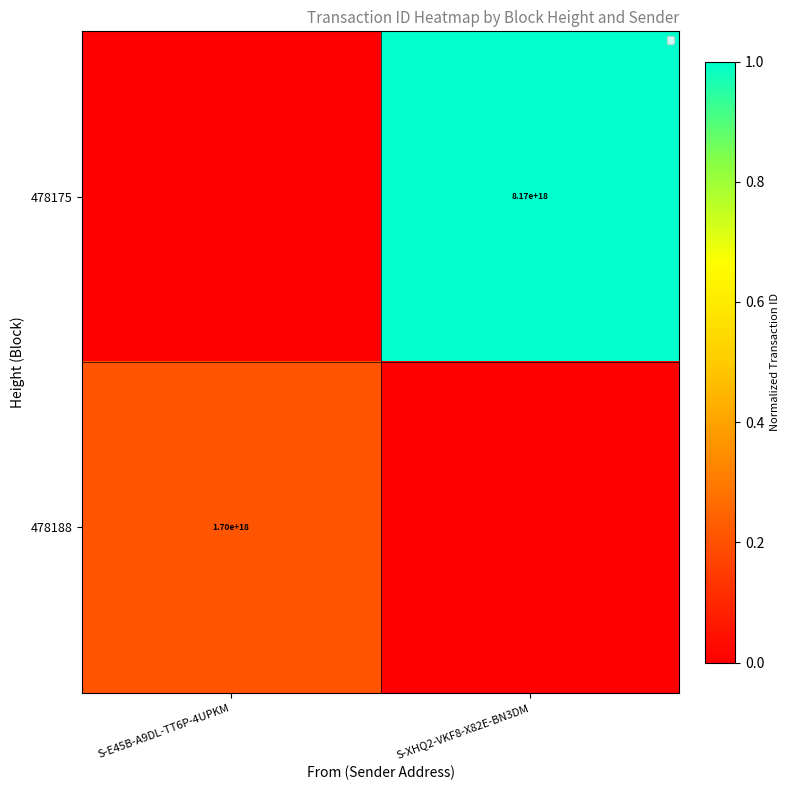

How many data points does each series have?

2